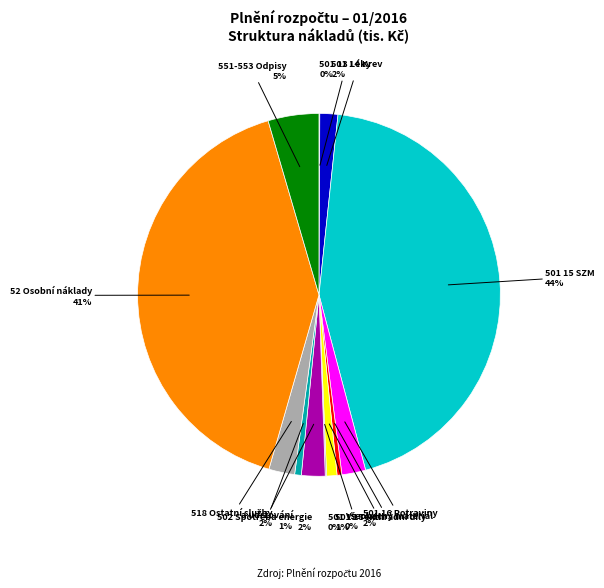

Which slice is the smallest?

501 13 Léky